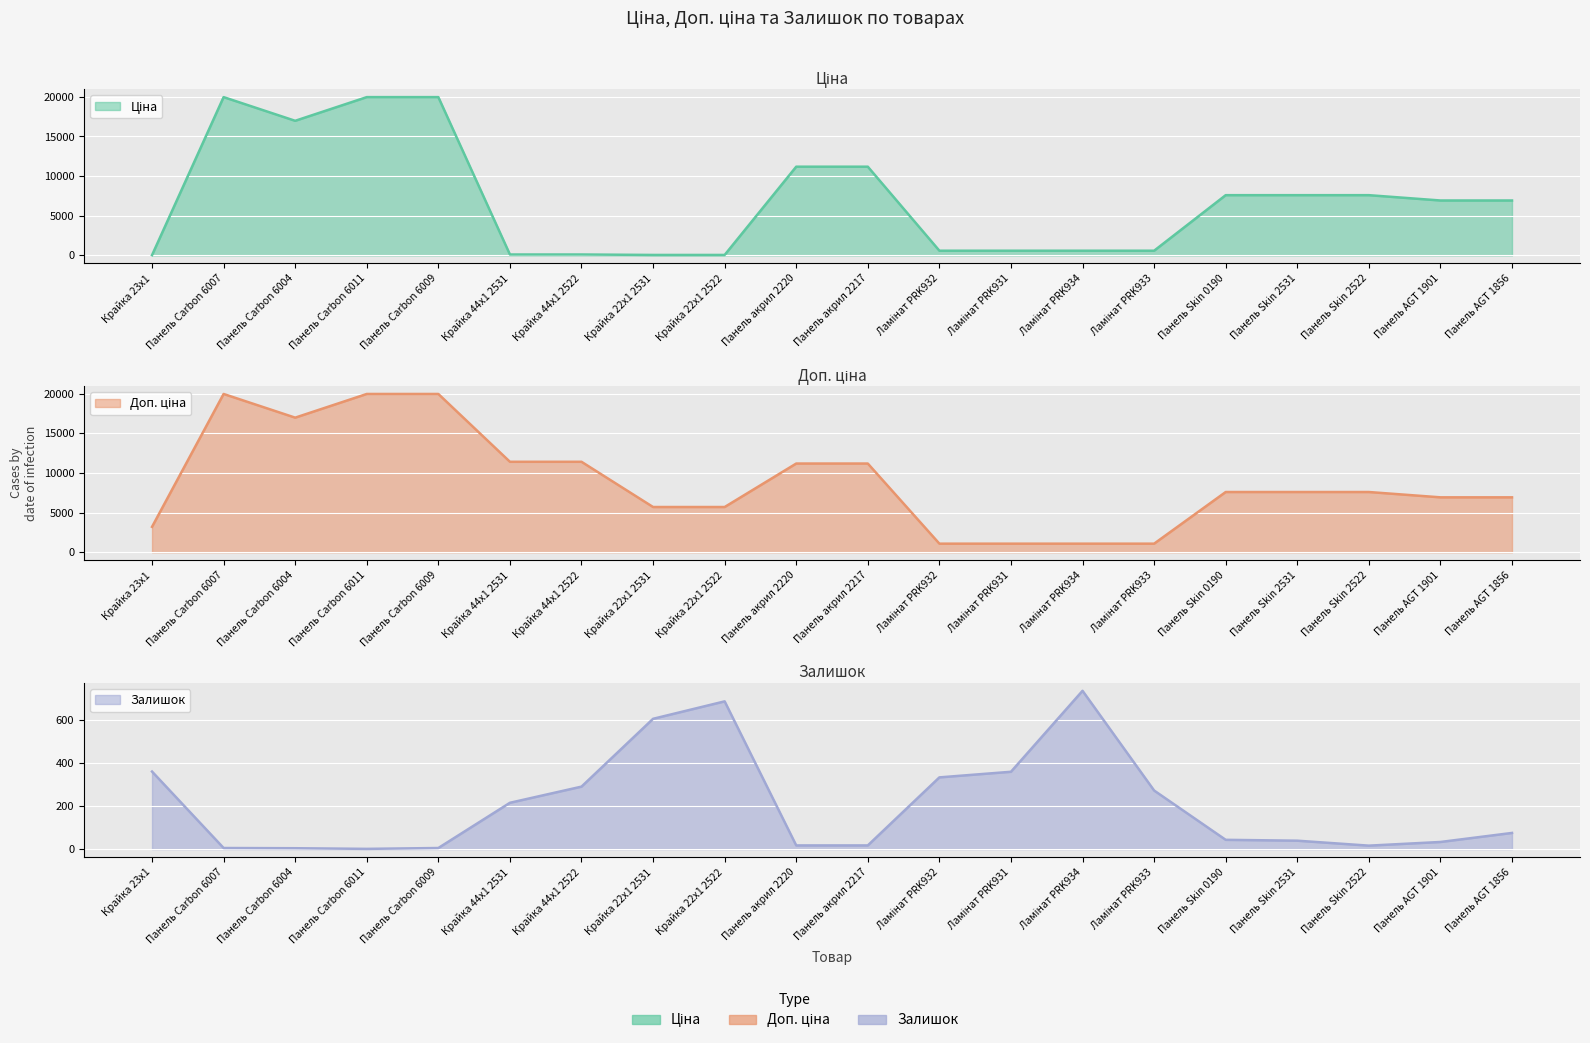

How many distinct data groups are displayed?

3